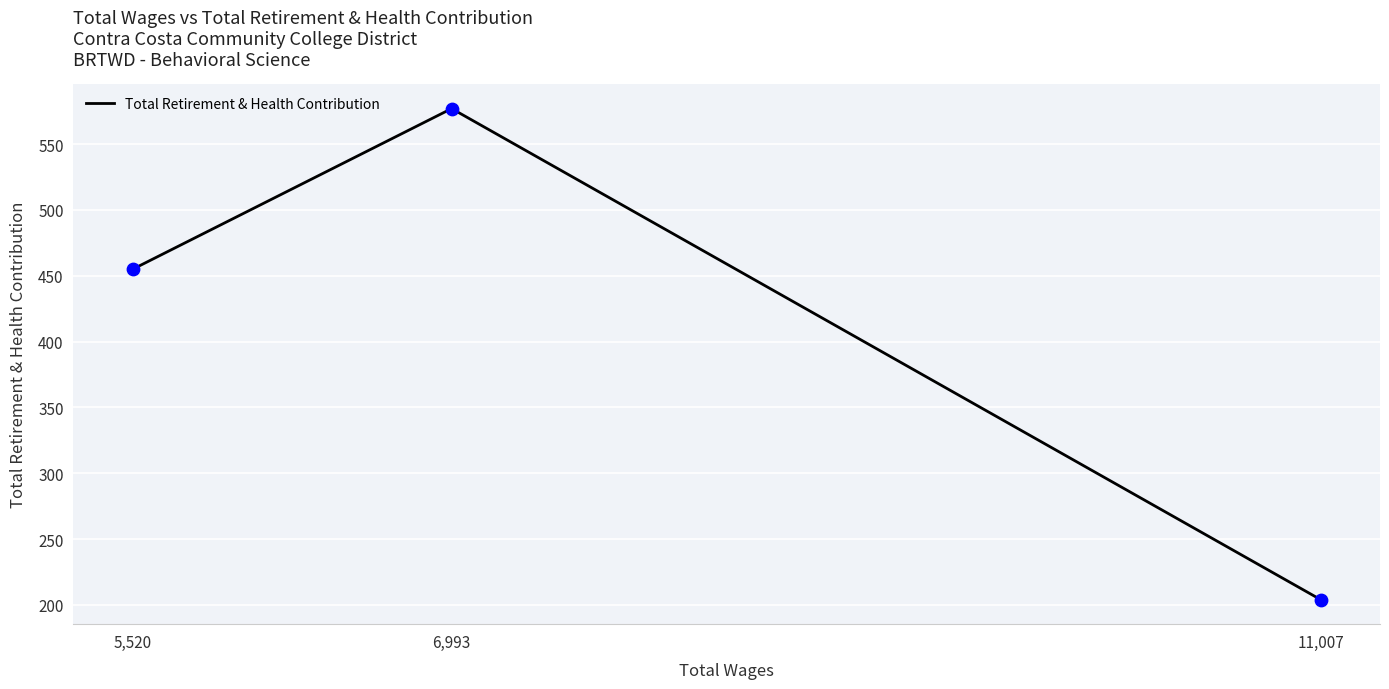

What is the change in value from 6,993 to 11,007?

-373